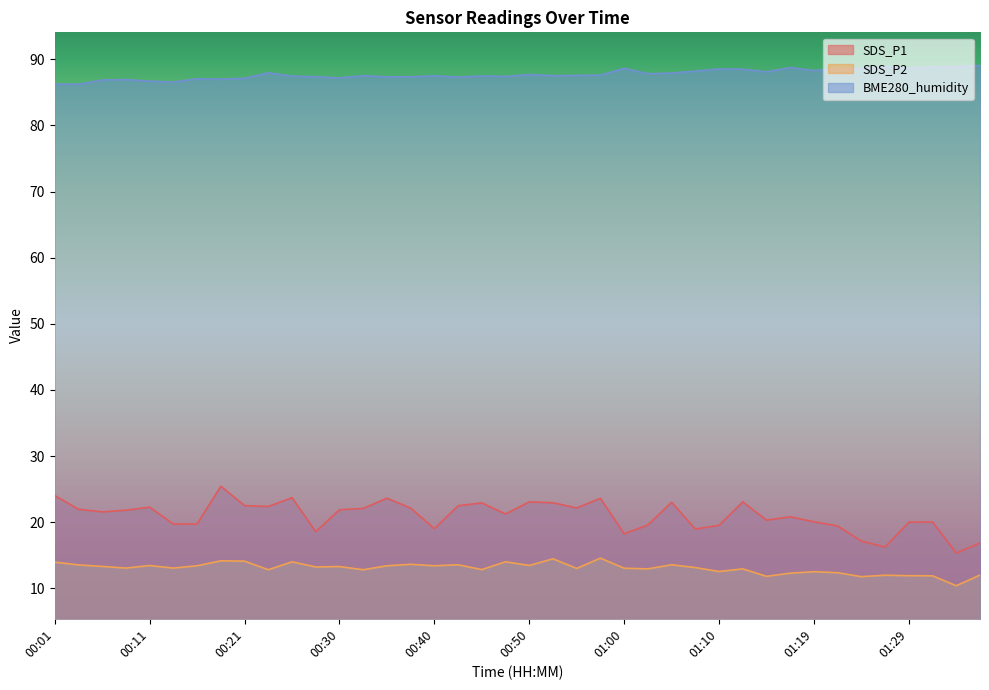

Where is BME280_humidity nearest to the value 87?

00:18